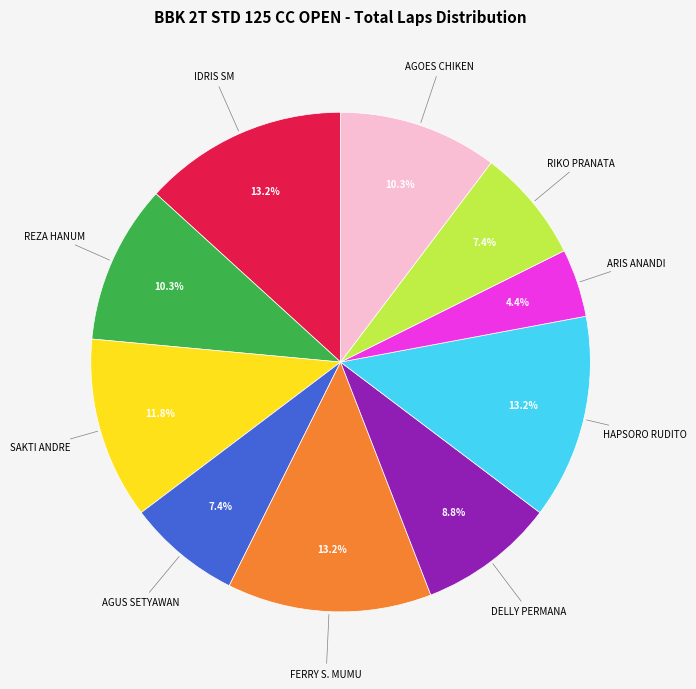

To the nearest percent, what is the average slice percentage?

10%